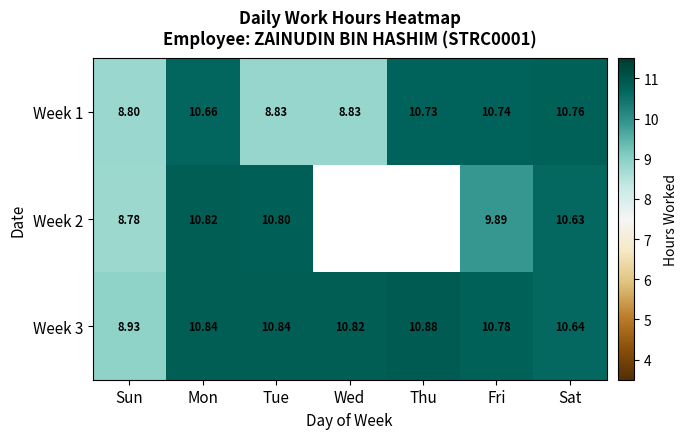

True or false: Week 1 has a value of 4.8 at Sun.

False